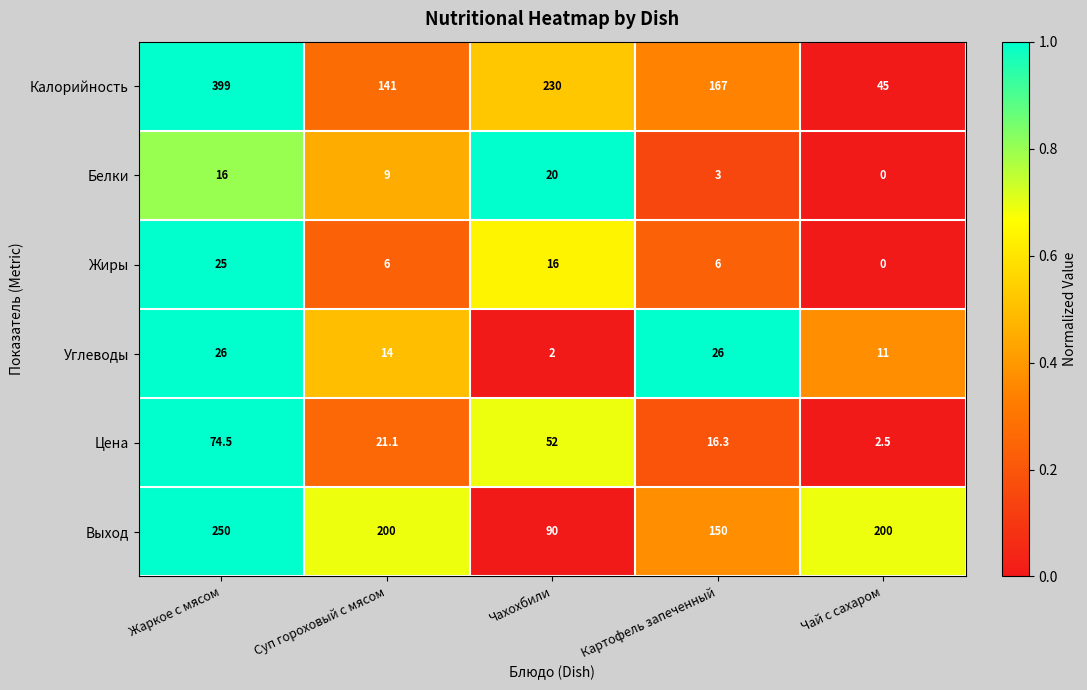

Count the Выход values in the range 150 to 200.

3